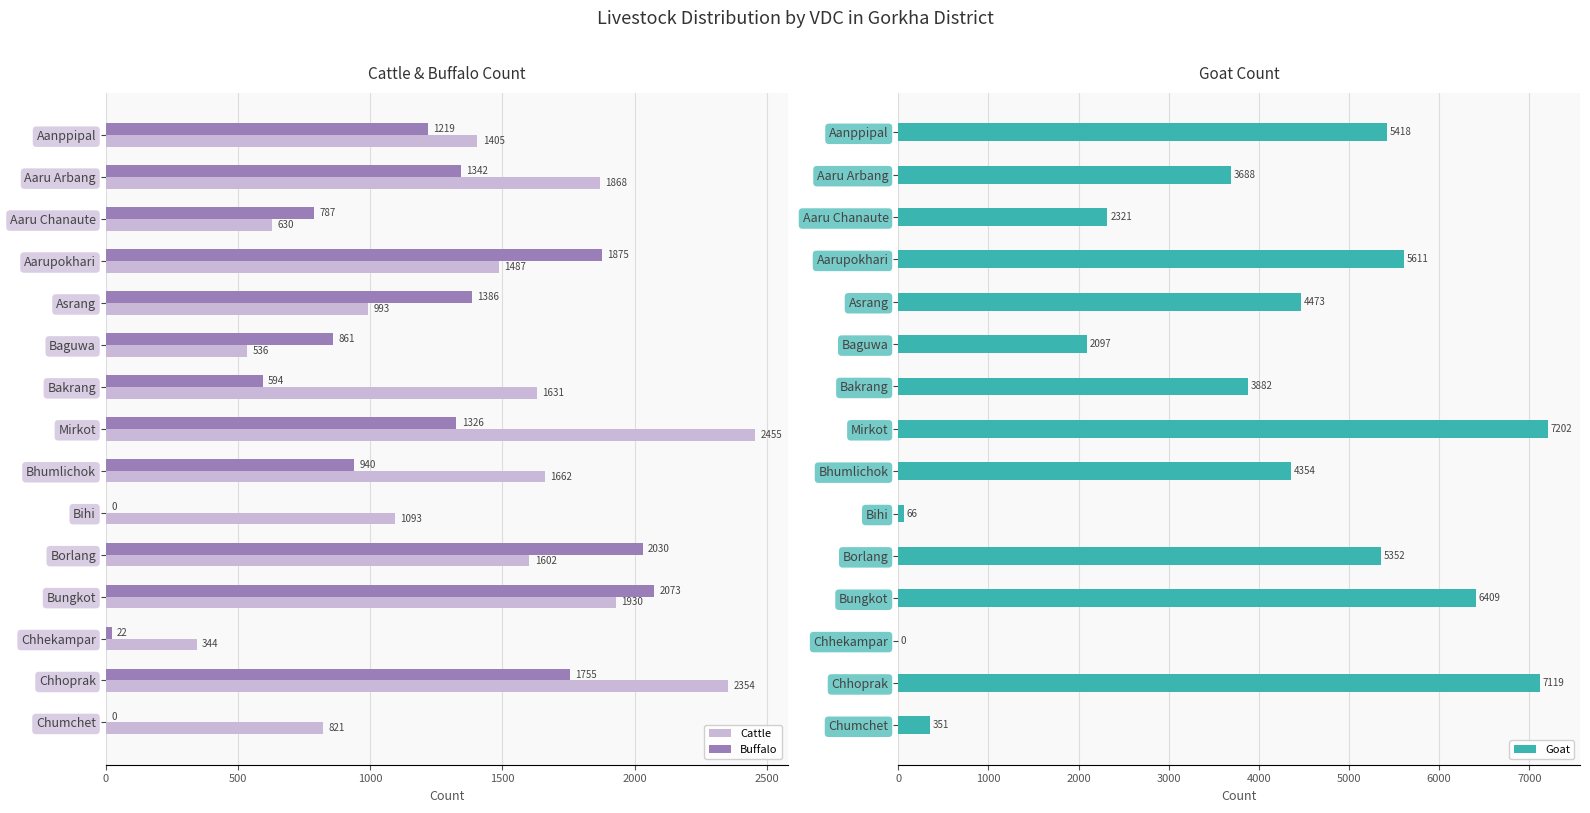

Read the Buffalo value at Aarupokhari, to the nearest 50.

1900